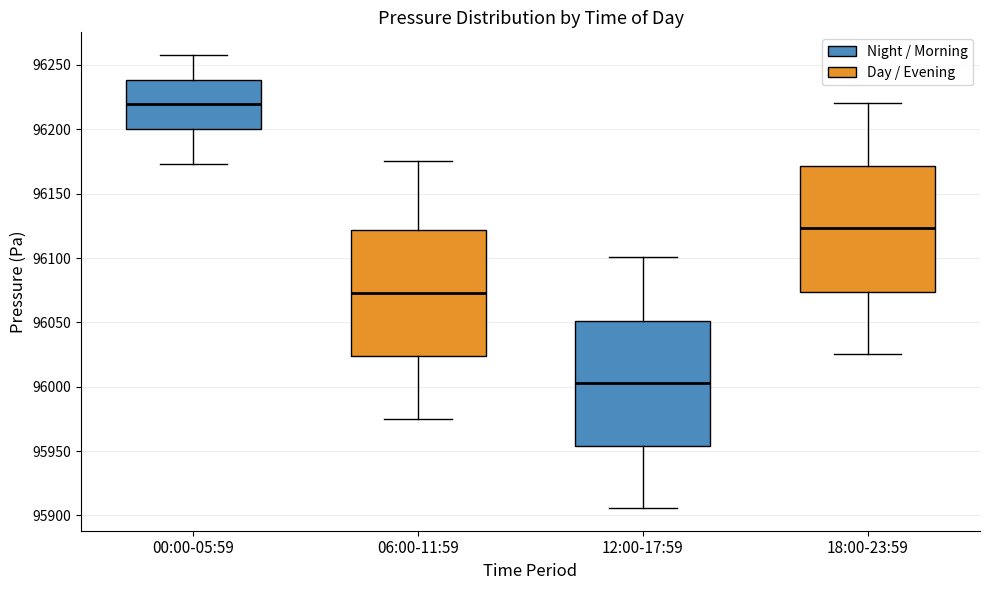

Reading left to right, transcribe this box plot: for each box, give where its median line is, the range the box spans, and where its two whiskers end, as read against the y-axis. The values are not printed on the chart, so give them approximately, as read against the axis.

00:00-05:59: median 96220, box 96200 to 96240, whiskers 96175 to 96260
06:00-11:59: median 96075, box 96025 to 96120, whiskers 95975 to 96175
12:00-17:59: median 96005, box 95955 to 96050, whiskers 95905 to 96100
18:00-23:59: median 96125, box 96075 to 96170, whiskers 96025 to 96220